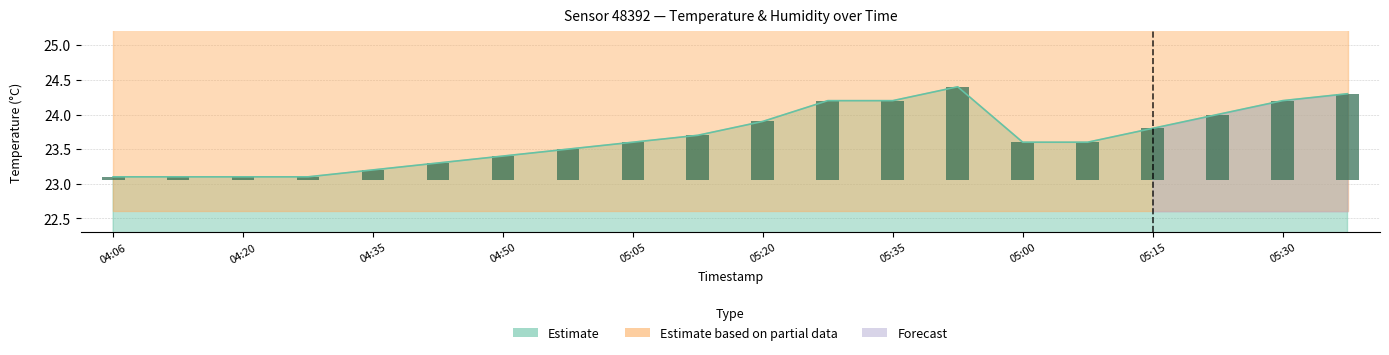

What is the difference between the maximum and second lowest values?

1.3